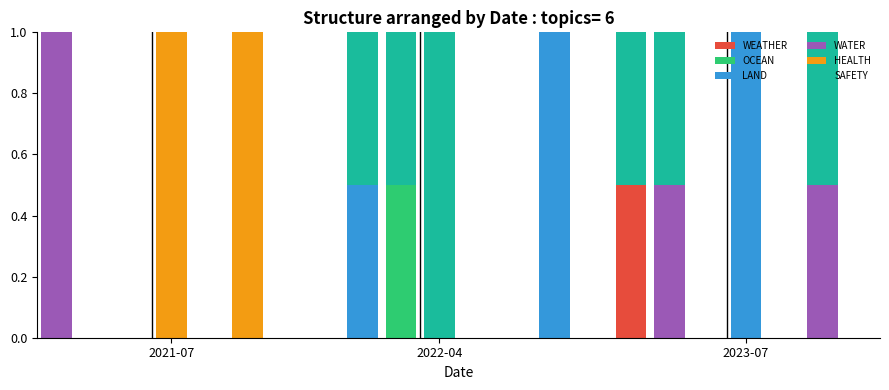

What is the difference between the maximum and minimum values in the SAFETY series?

1.0